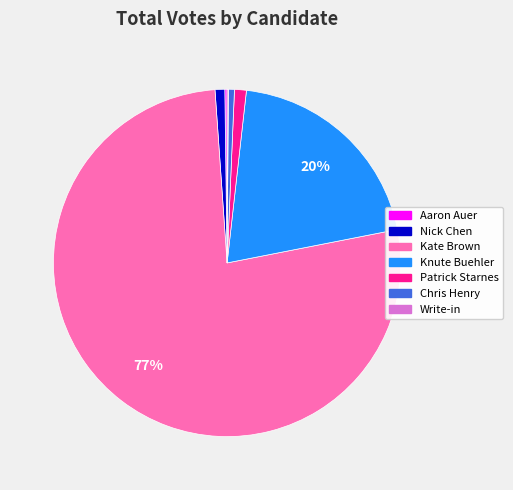

Which category has the biggest portion of the pie?

Kate Brown